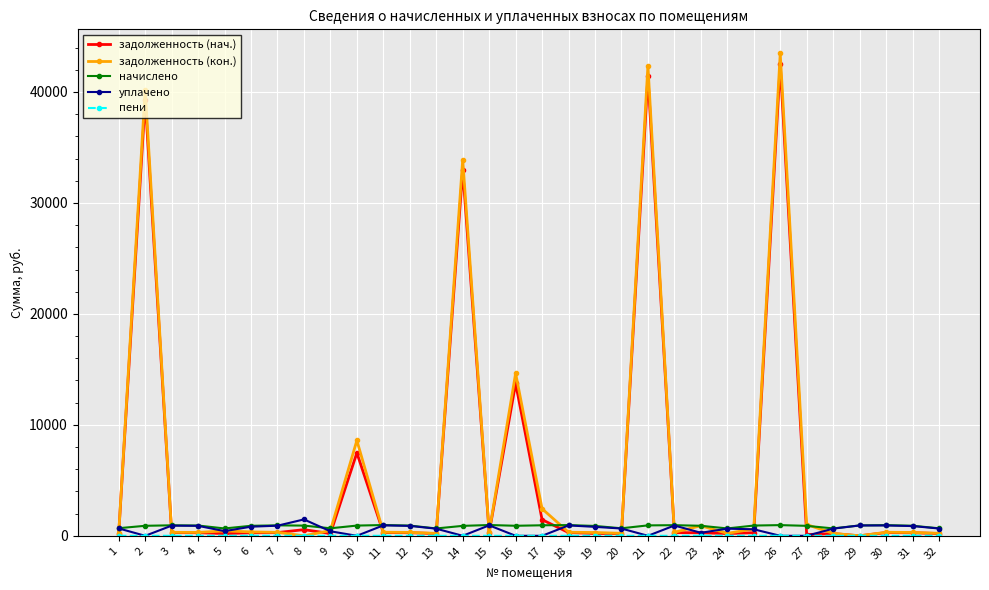

Where is the first local maximum for задолженность (кон.)?

2